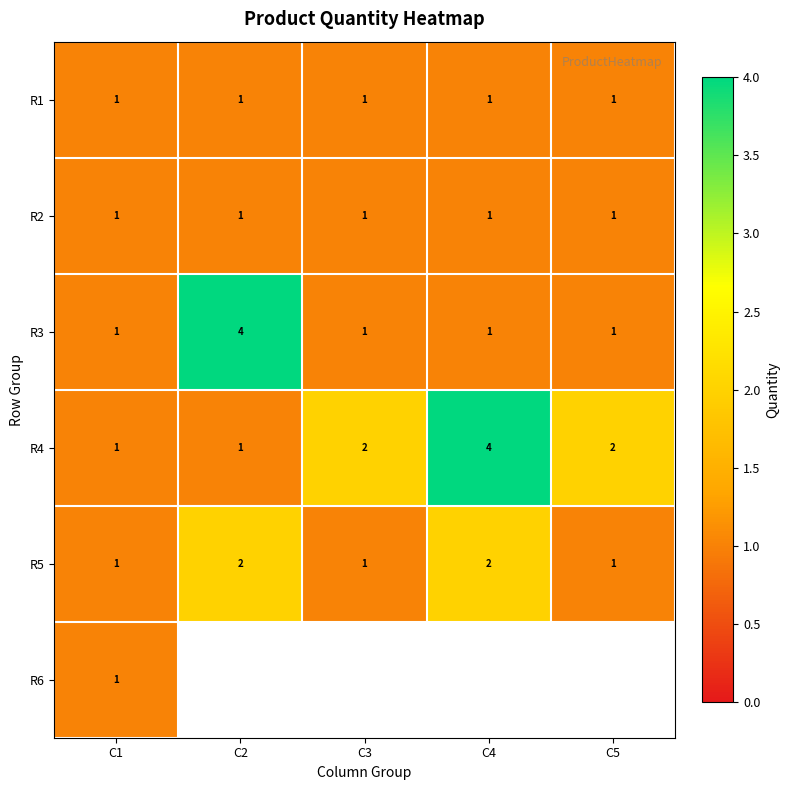

What is the sum of all R2 values?

5